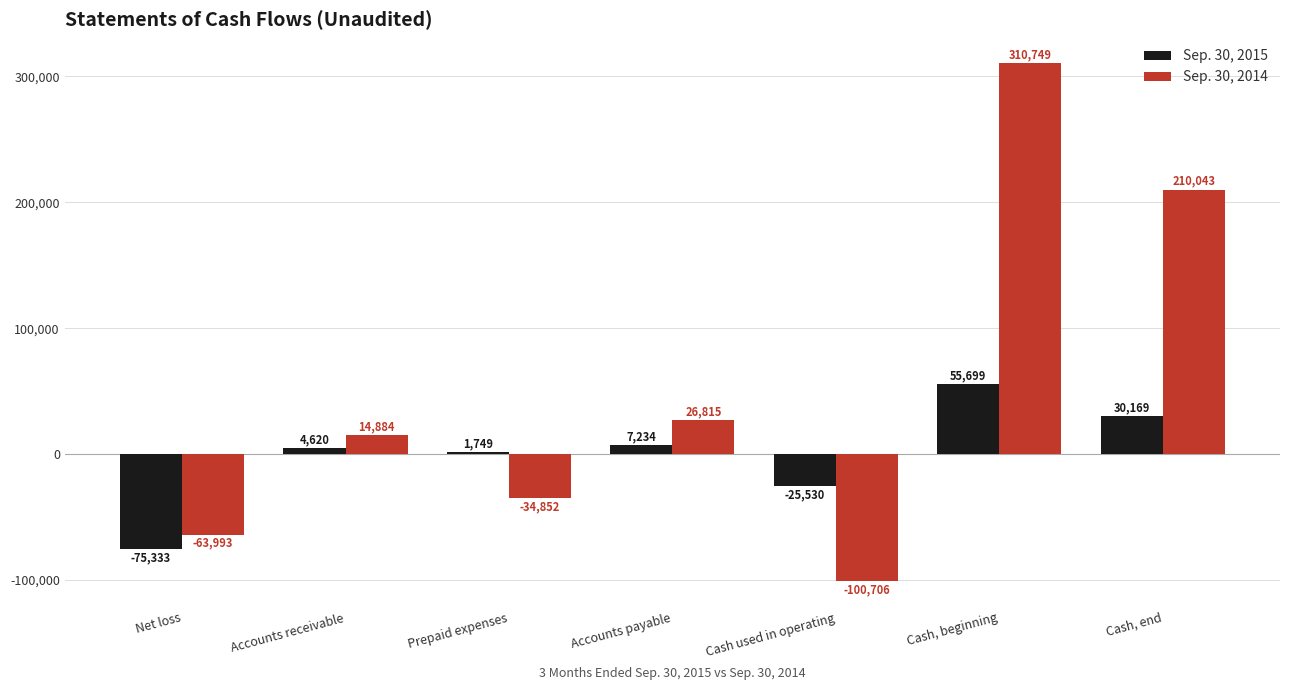

Rank the series by their maximum value, from highest to lowest.

Sep. 30, 2014, Sep. 30, 2015